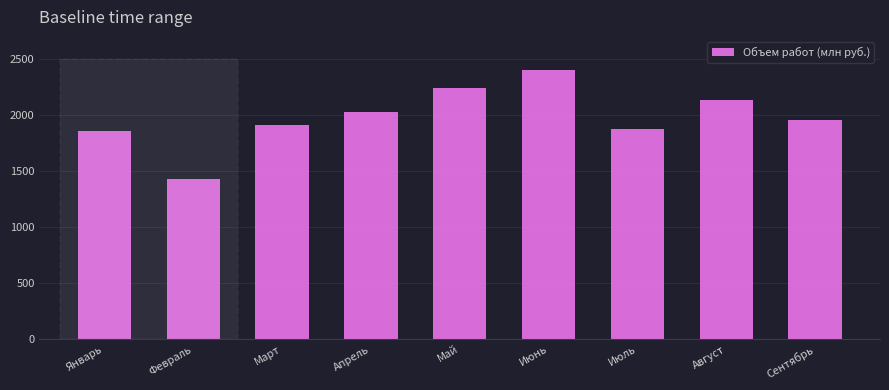

Reading left to right, what are all the values shown in this chart?

1856.9	1434.1	1911.6	2031.6	2240.0	2400.3	1881.0	2136.5	1955.0